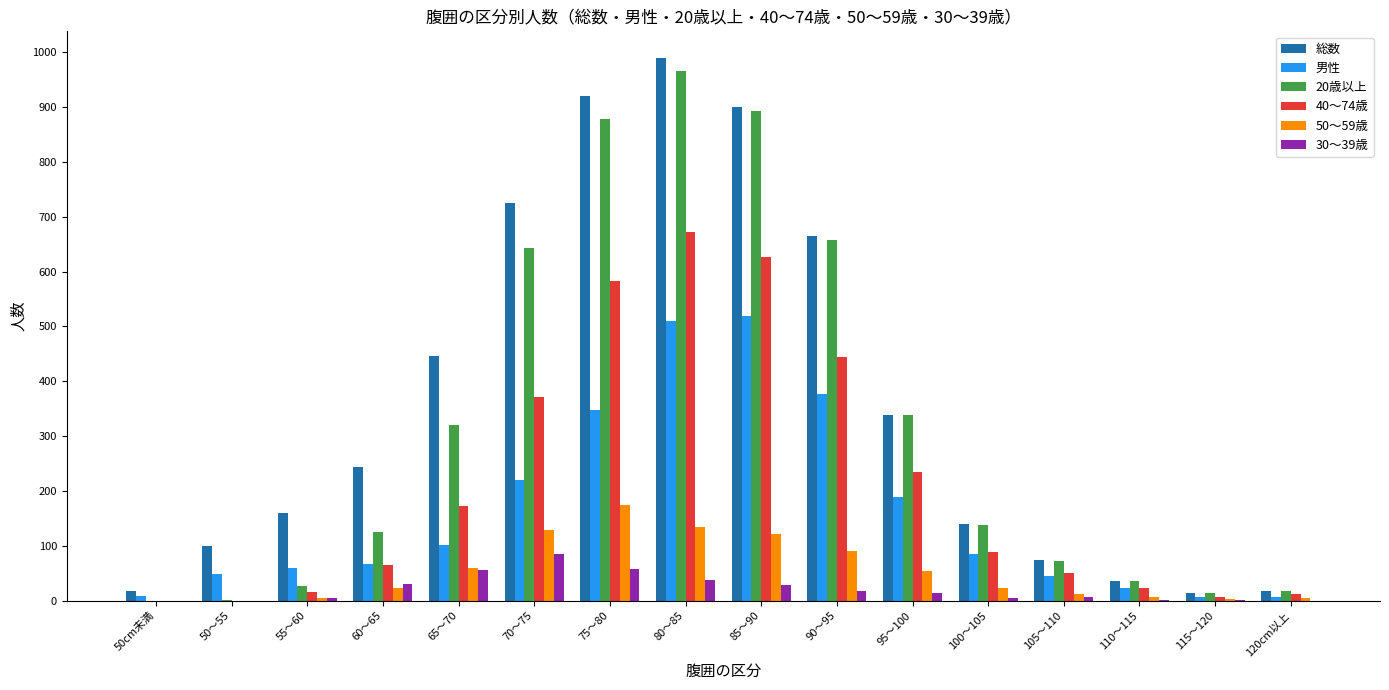

Is the value of 20歳以上 at 60～65 greater than the value of 40～74歳 at 105～110?

Yes